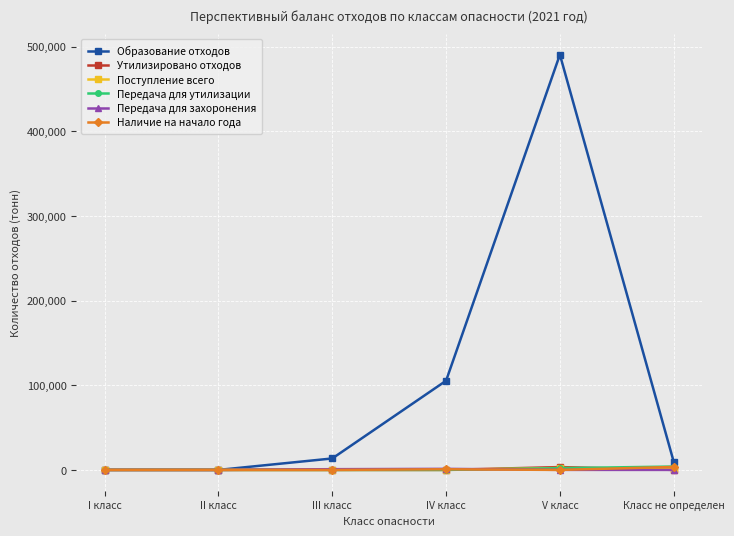

How many values in the Образование отходов series are below 13529?

3